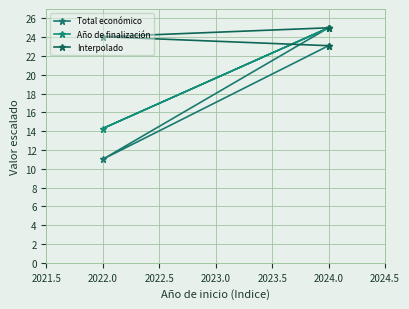

What is the maximum value for Año de finalización?

25.0